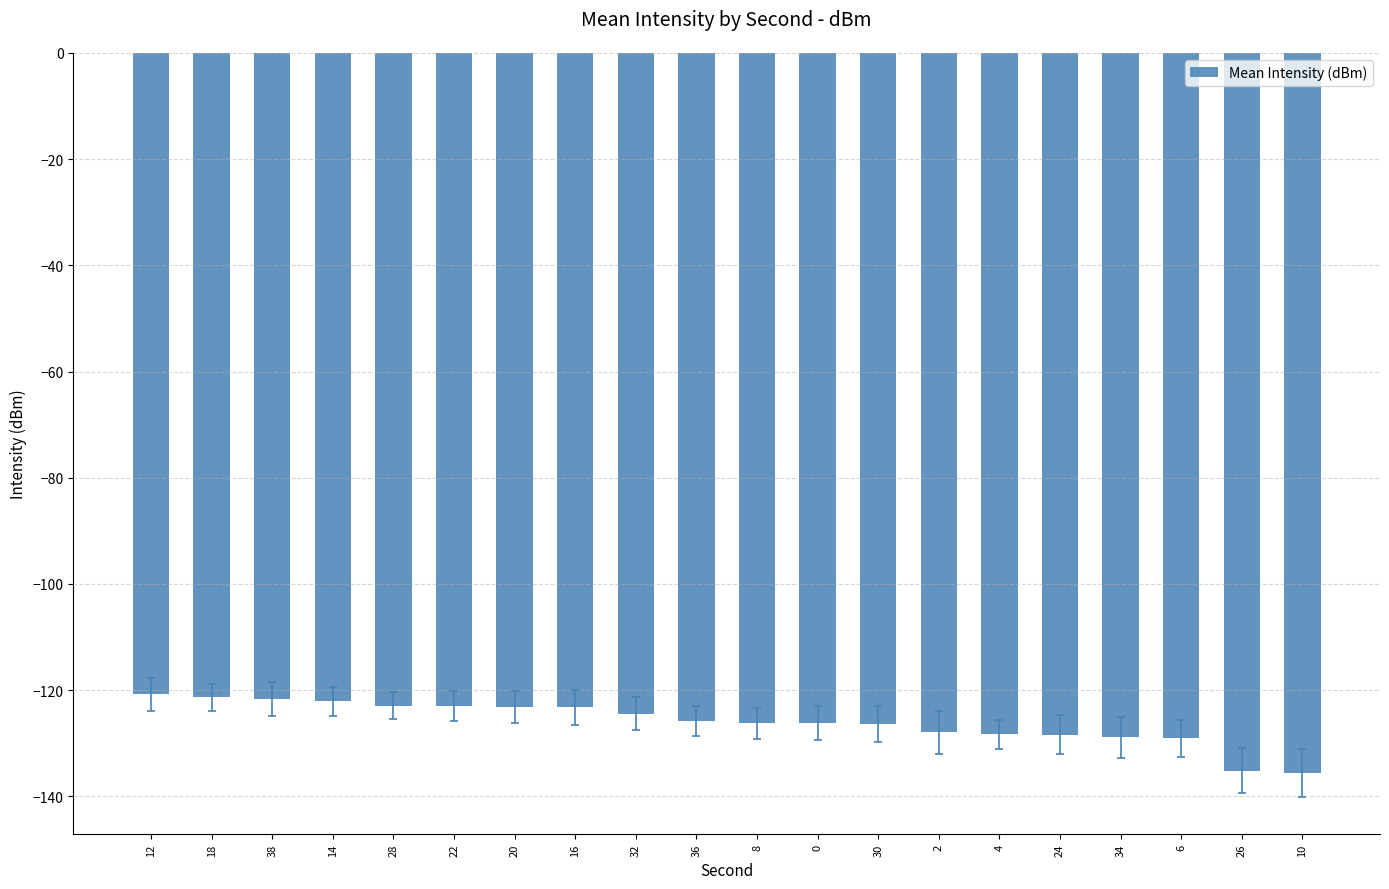

The value at 12 is -205.8. True or false?

False